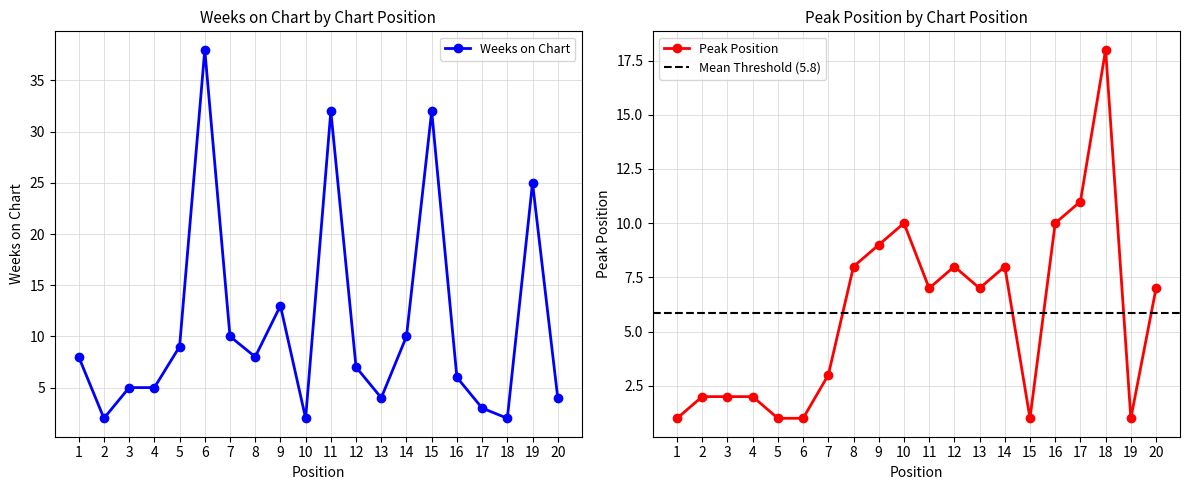

Does the chart display data point markers on the line(s)?

Yes